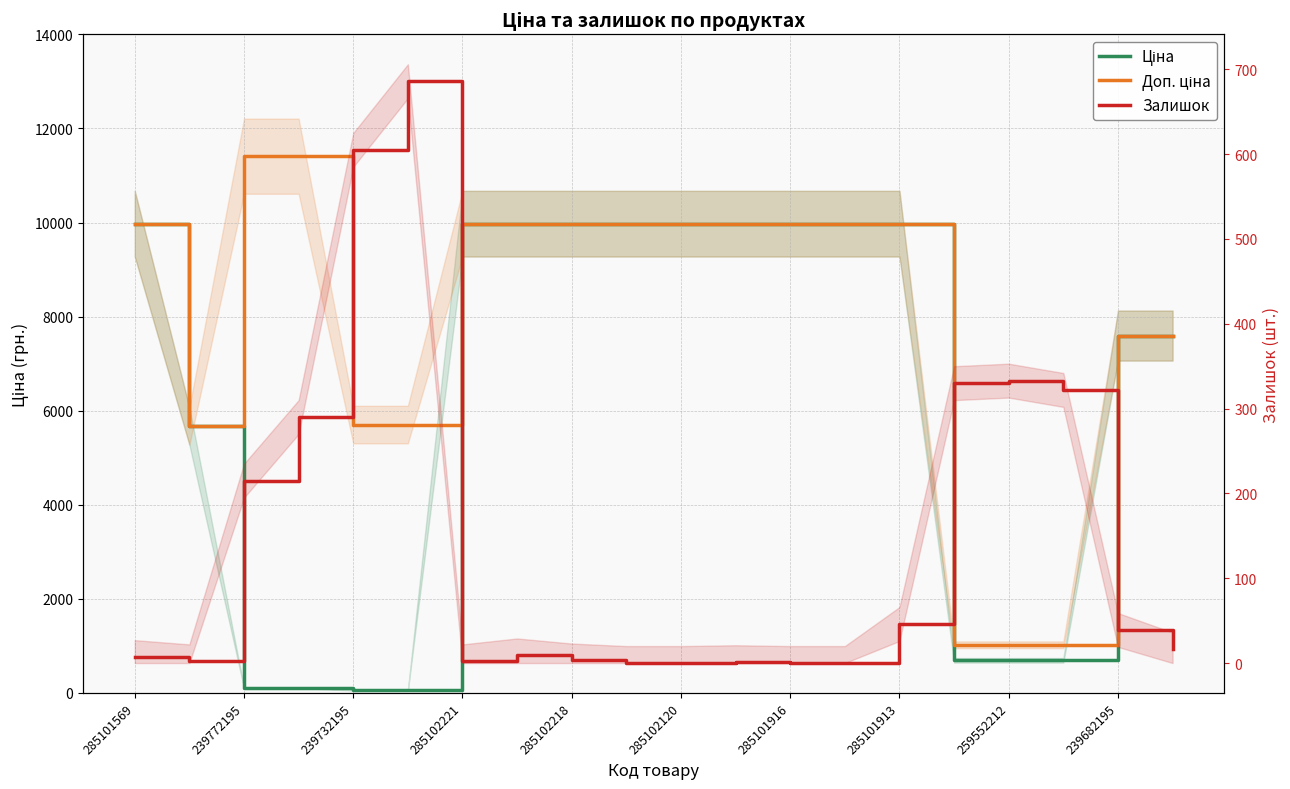

Which series has the largest total across all categories?

Доп. ціна